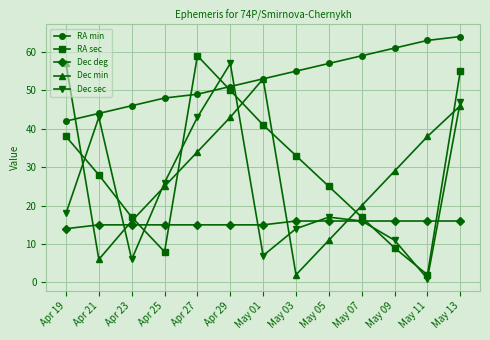

What is the spread (max minus min) of values at May 05?

46